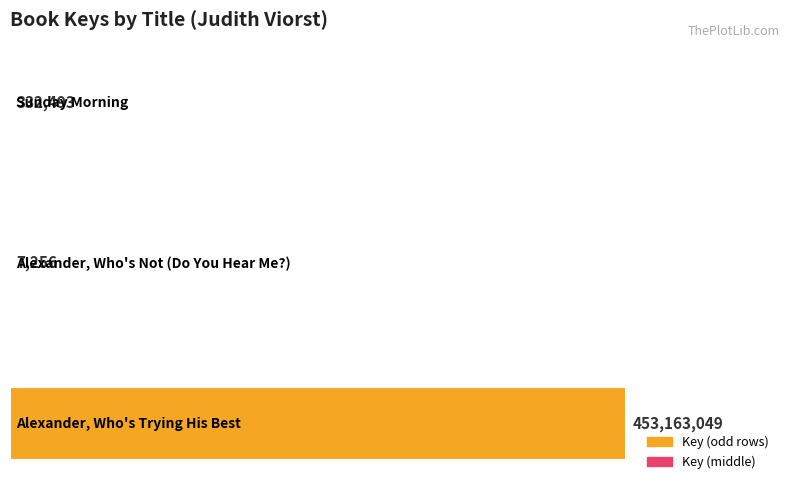

What is the greatest value displayed?

453163049